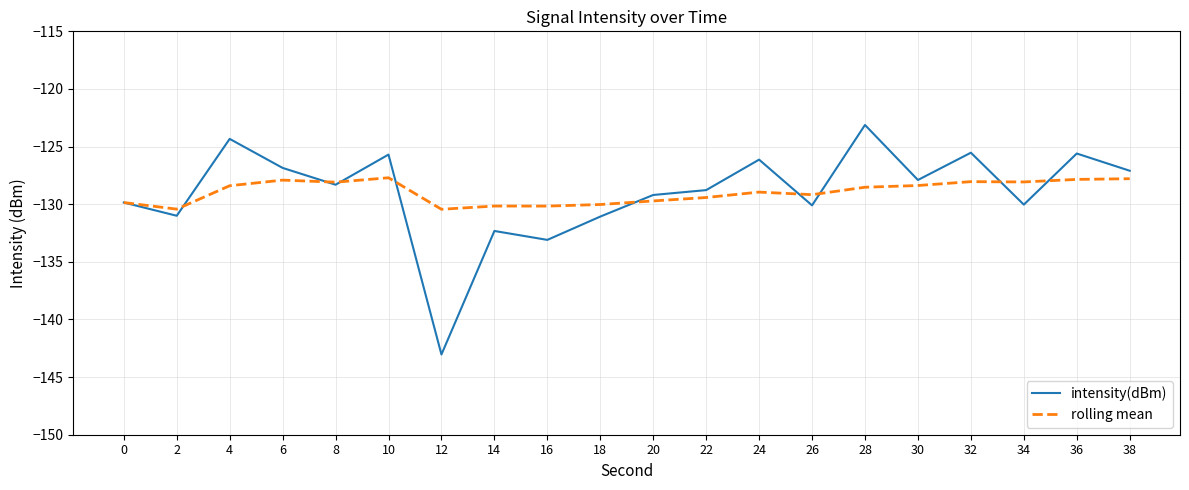

At which label does intensity(dBm) reach its minimum?

12